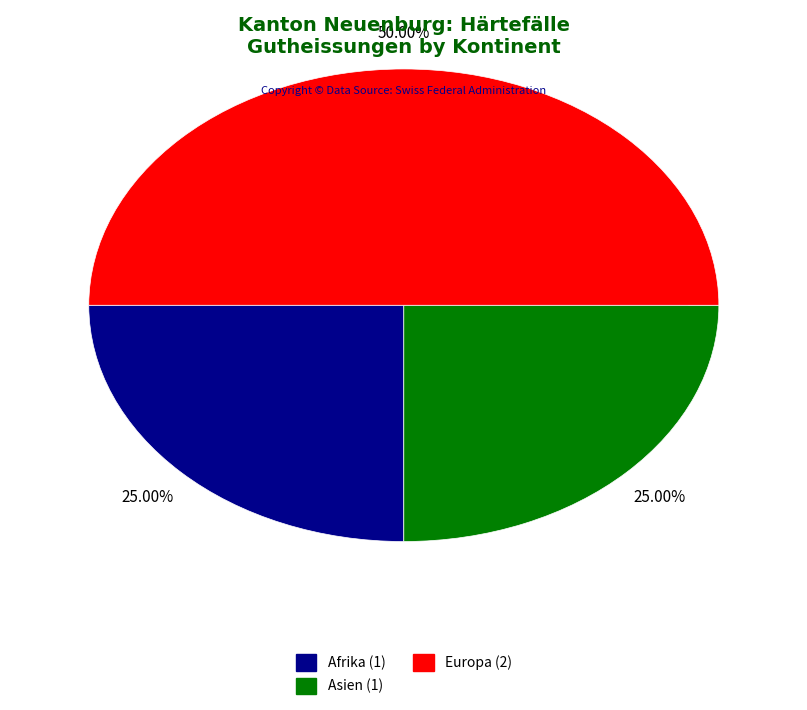

True or false: Europa accounts for 36% of the total.

False